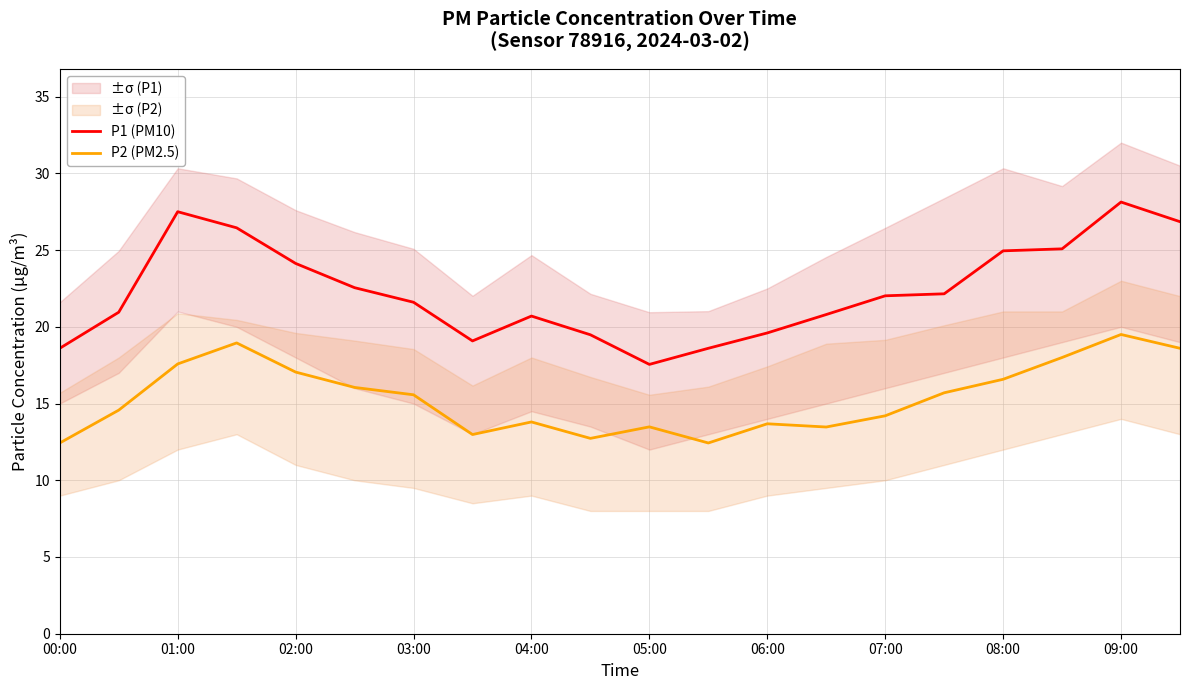

True or false: P1 (PM10) and P2 (PM2.5) cross at least once.

False